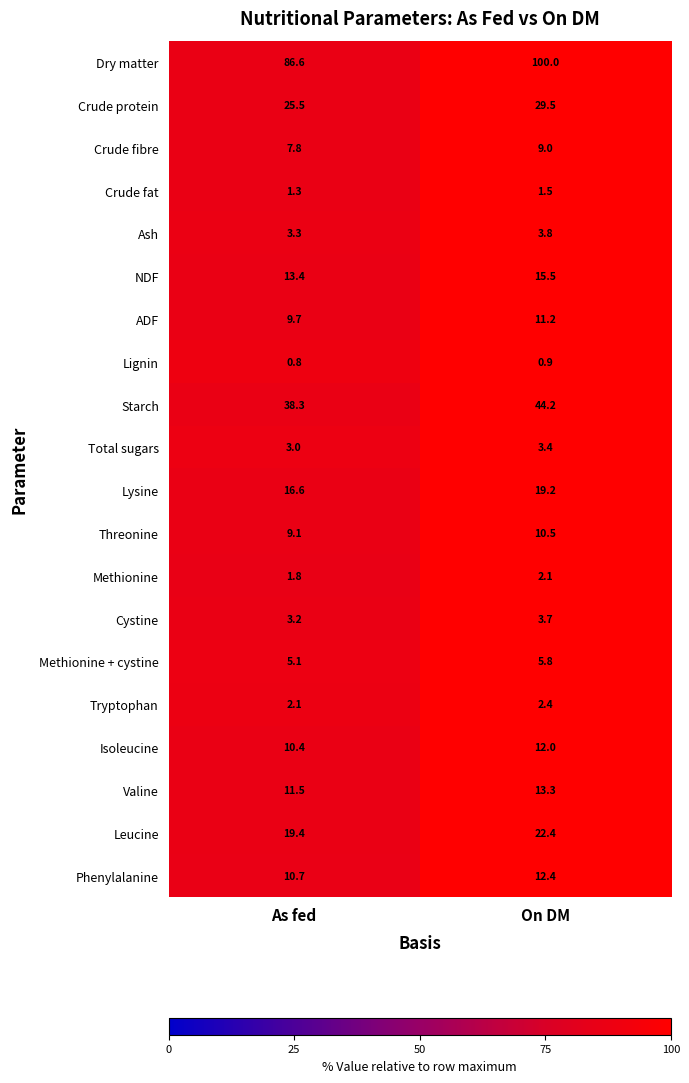

The Crude fibre series shows 7.8 at As fed. True or false?

True